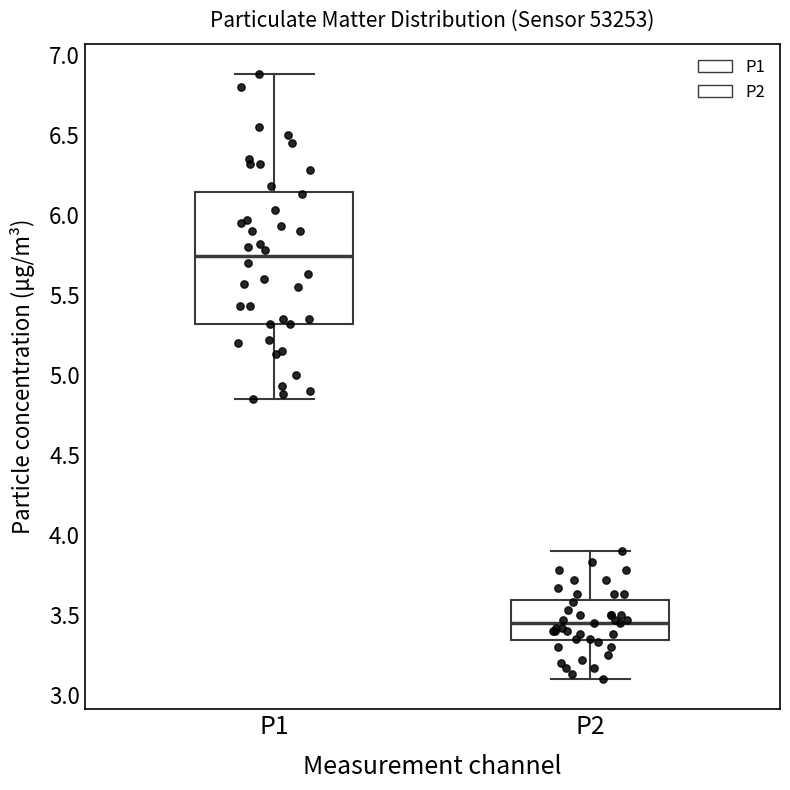

Which box's median line is the highest?

P1